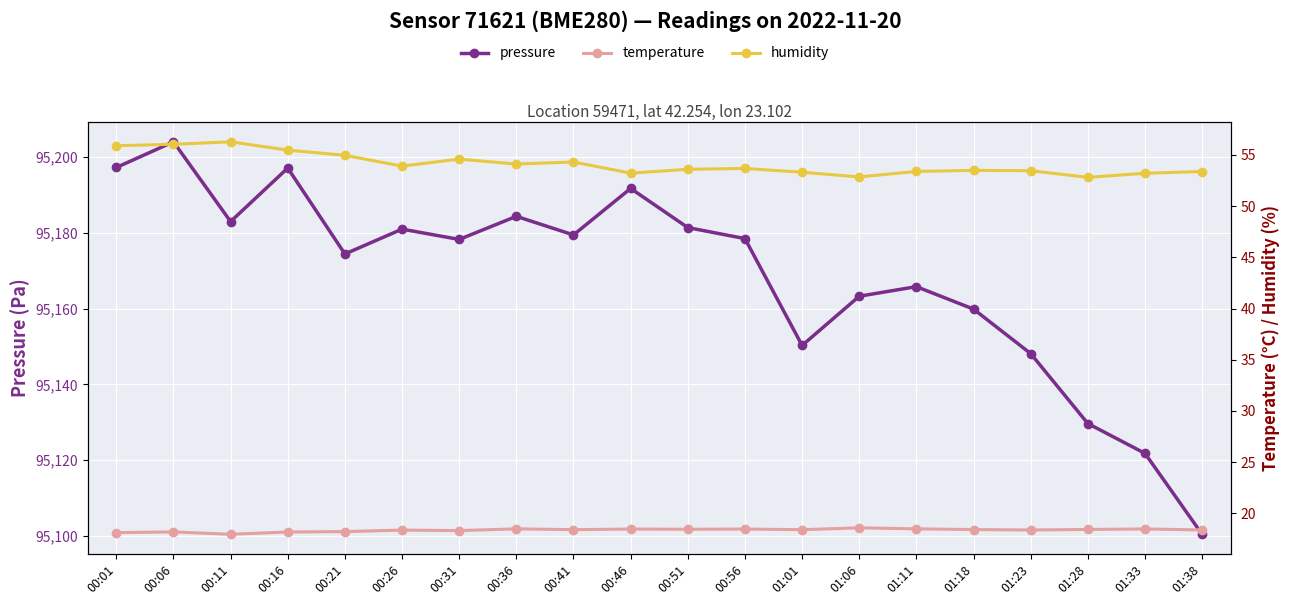

Is it true that pressure equals 95197.1 at 00:16?

True